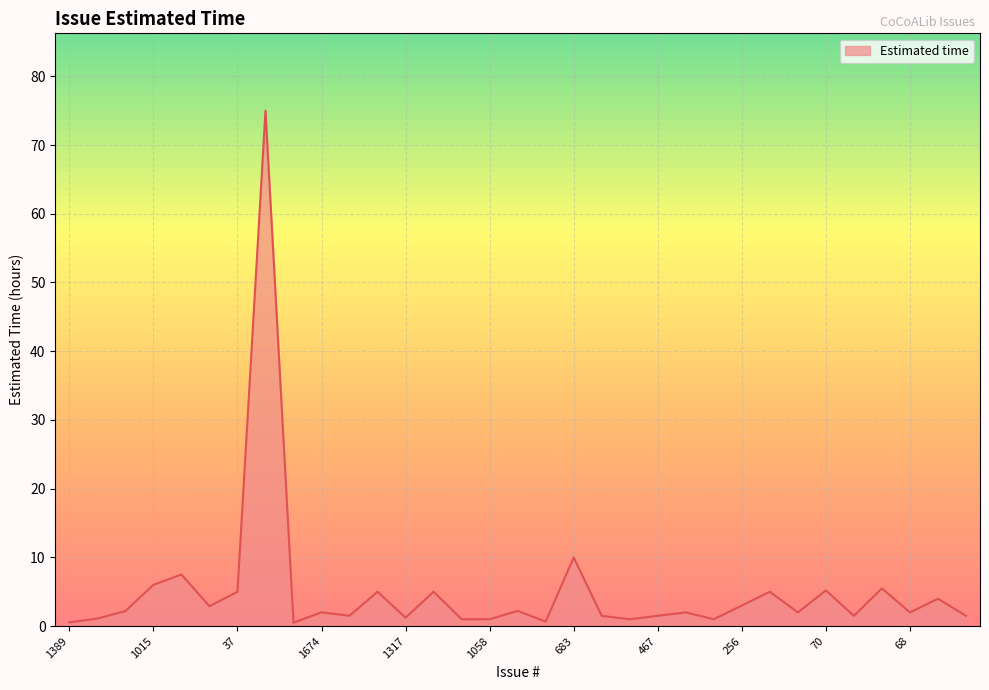

What is the difference between the maximum and minimum values?

74.5